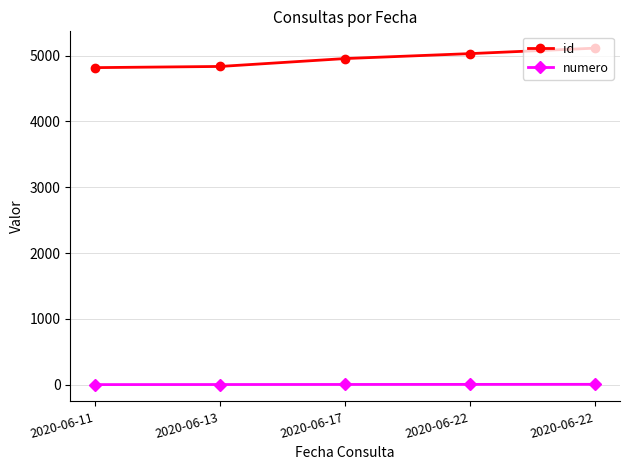

The value of numero at 2020-06-17 is 5. True or false?

False